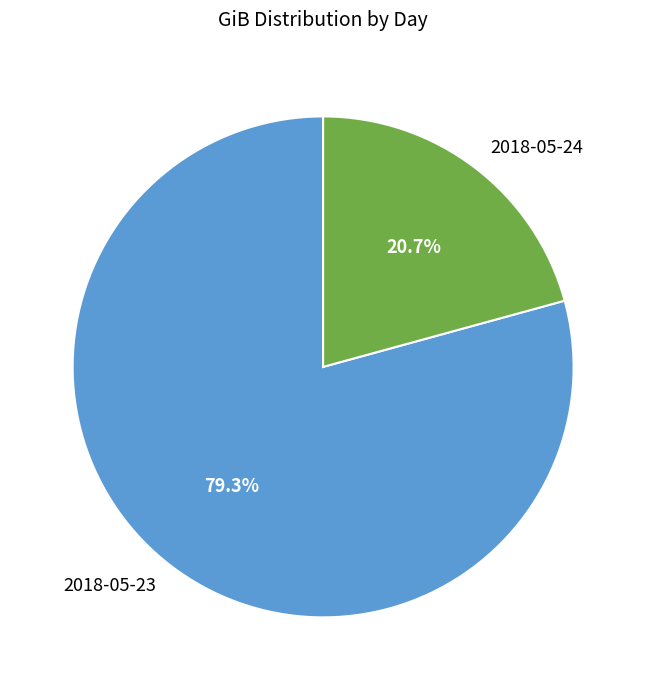

Is it true that 2018-05-23 is 89% of the pie?

False